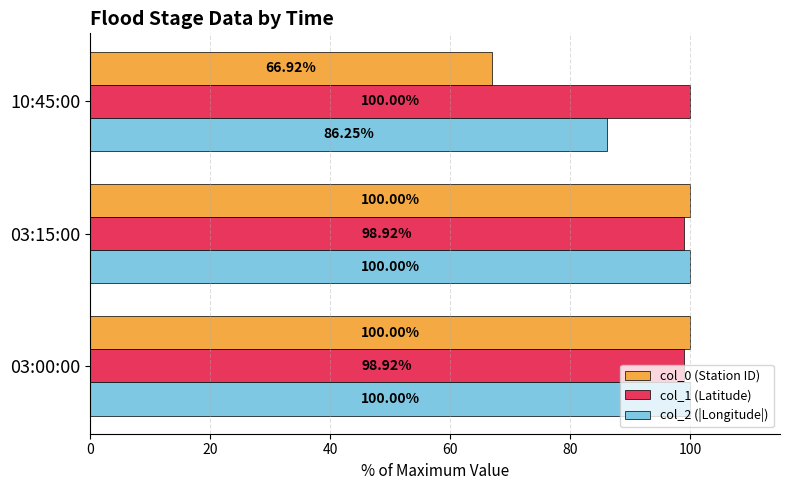

What is the minimum value shown in the chart?

66.9